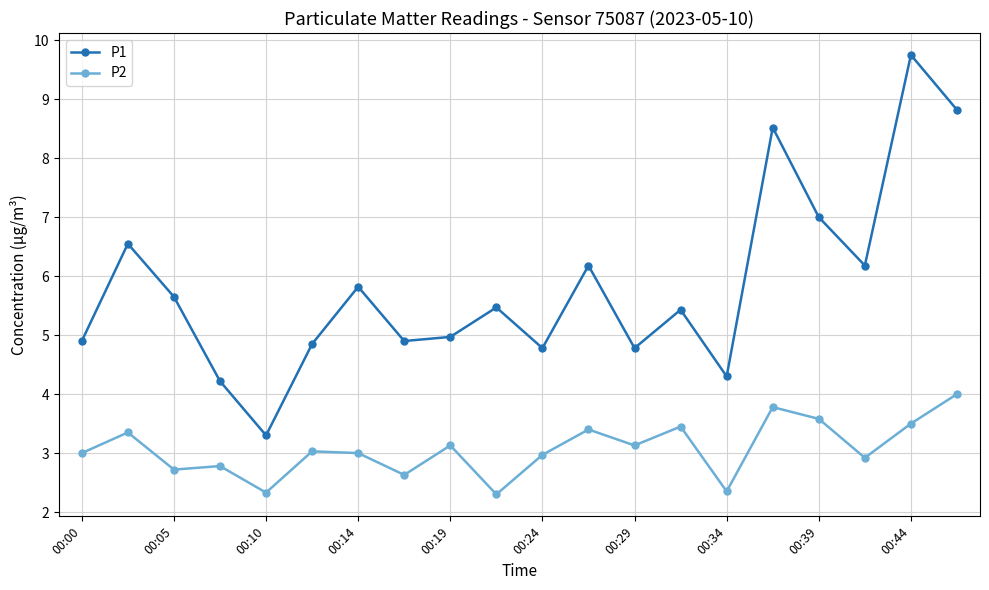

What is the value of the P1 point at the 17th from the left?

7.0